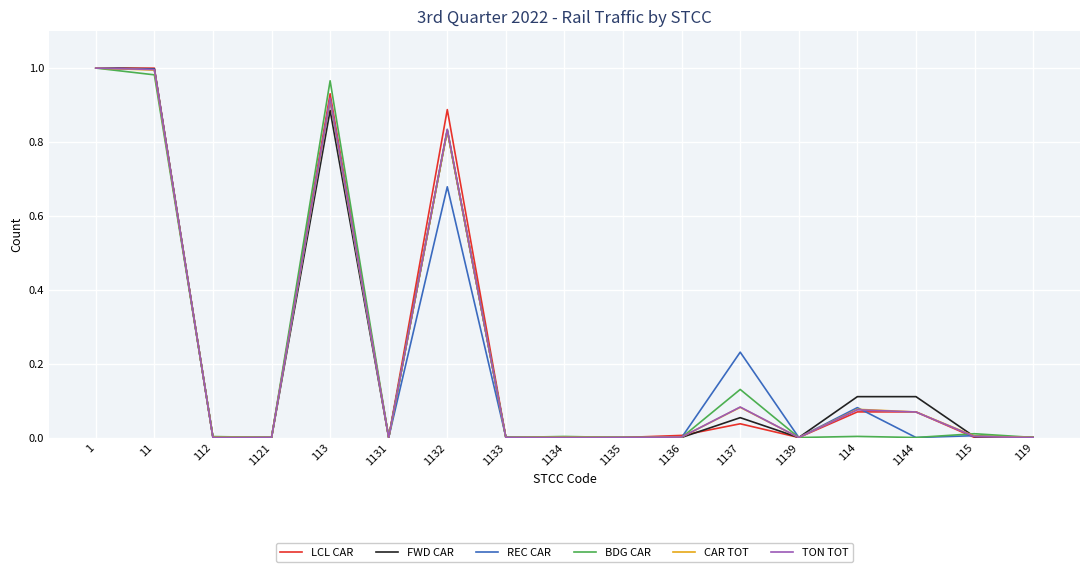

True or false: LCL CAR has a value of 0.4 at 1134.

False